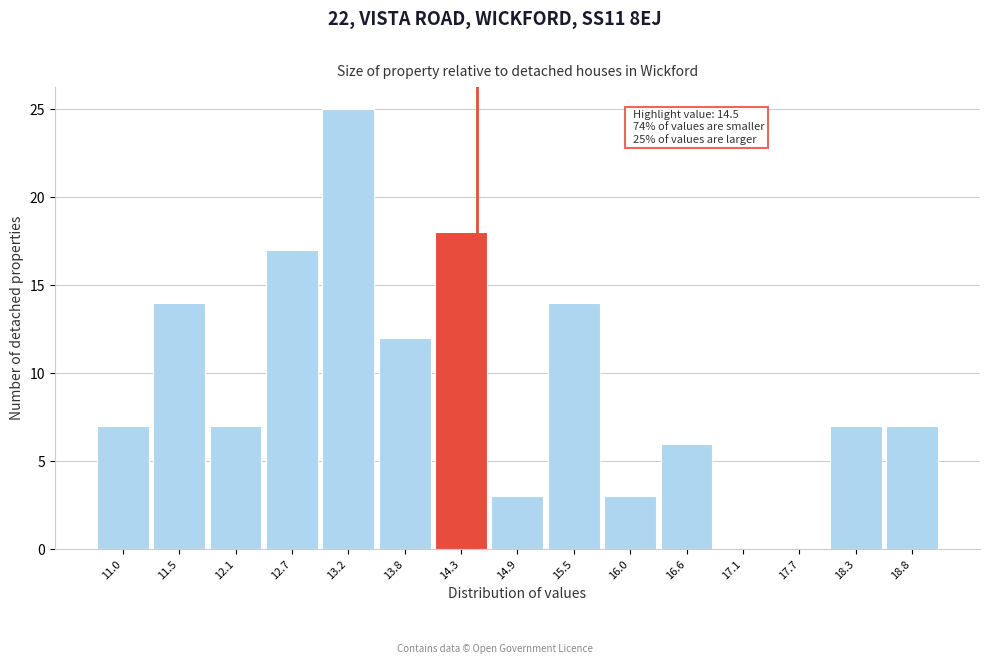

Which range on the x-axis has the tallest bar?

12.94 to 13.50